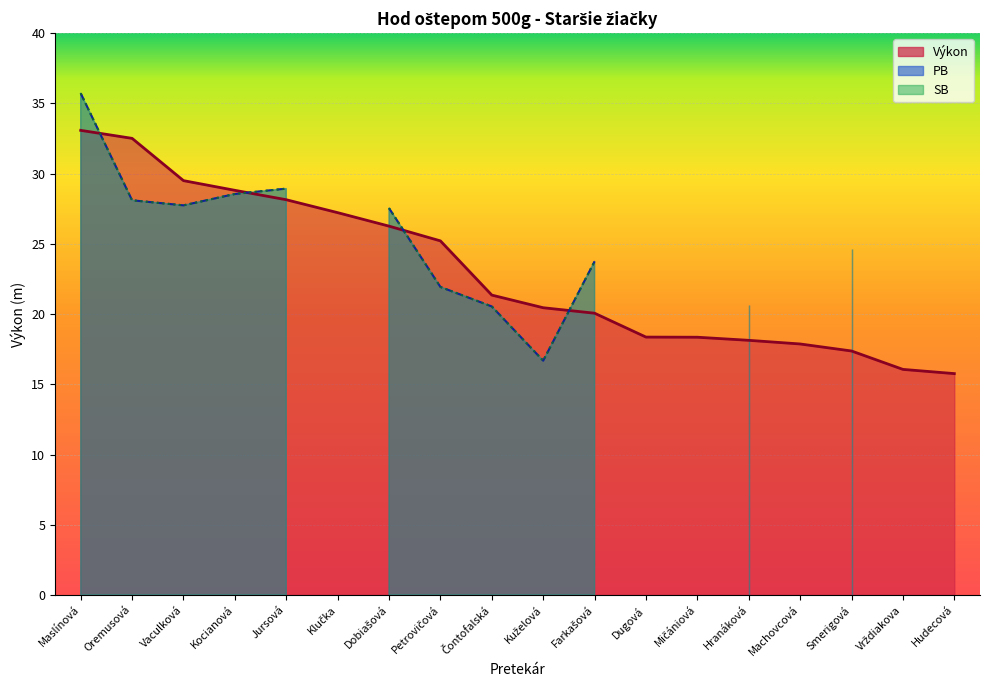

Between Dobiašová and Čontofalská, which is larger?

Dobiašová